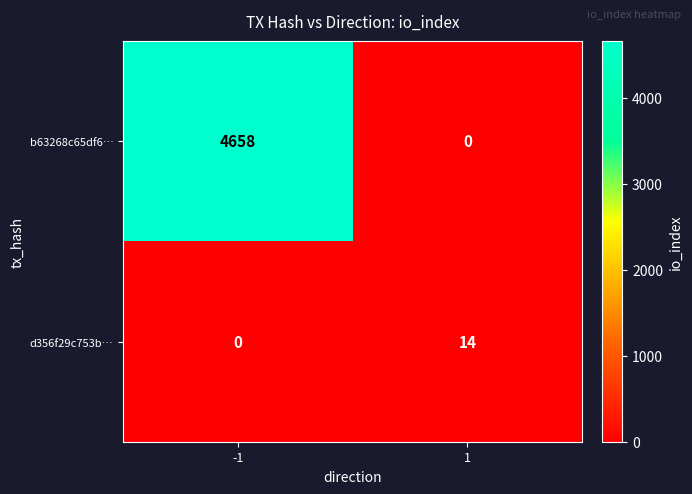

Which series has the largest range (max minus min)?

b63268c65df6…